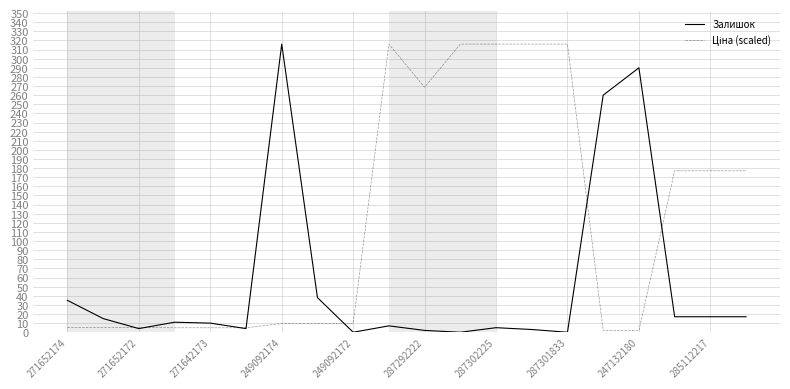

What is the total value across all series at 285112217?

194.1